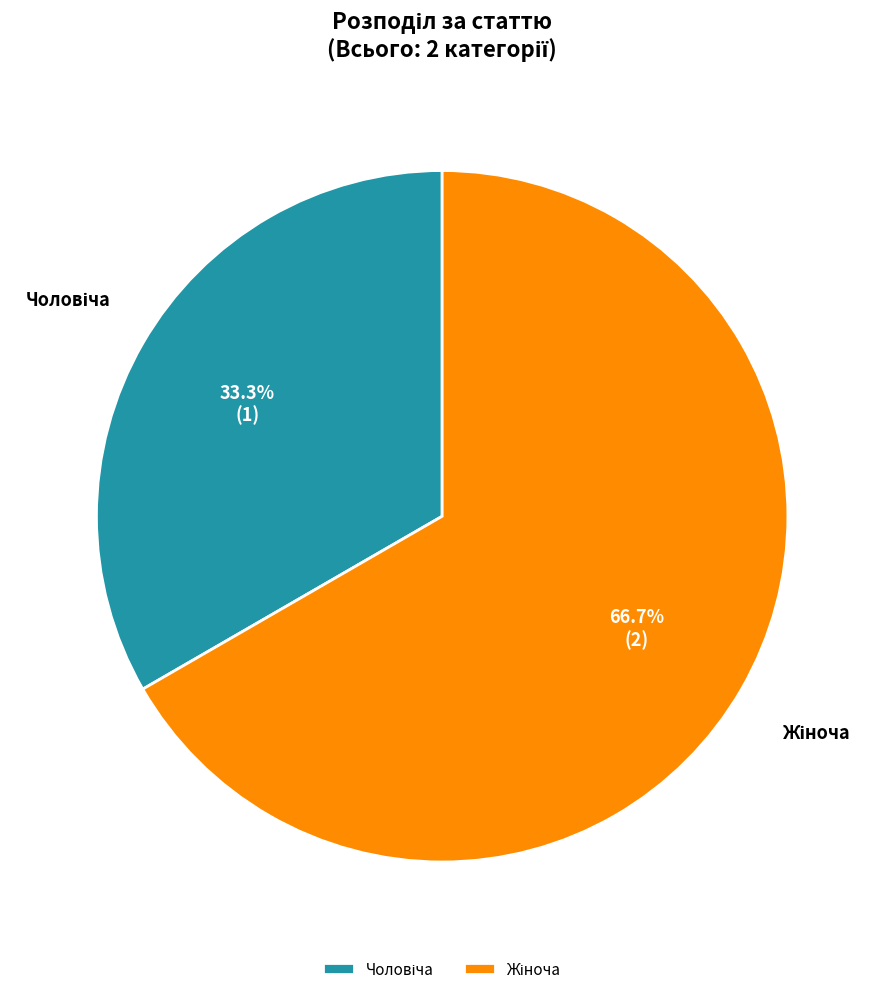

Is there a majority slice in this chart?

Yes